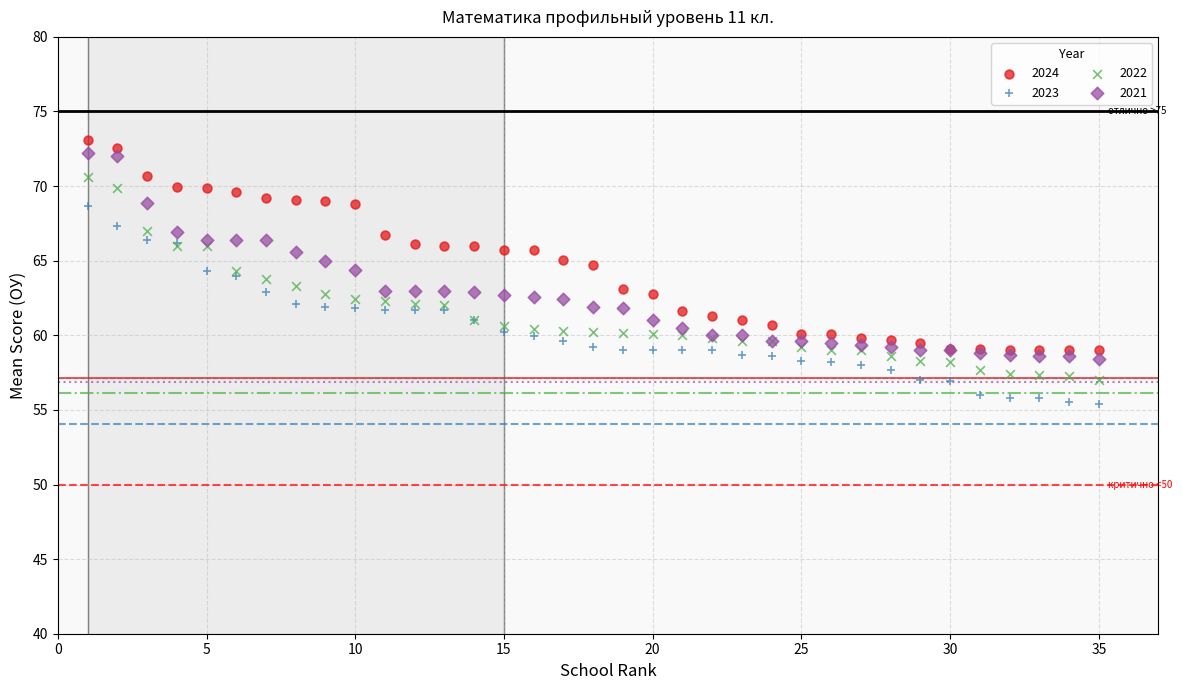

What are all the series names shown in the legend?

2024, 2023, 2022, 2021